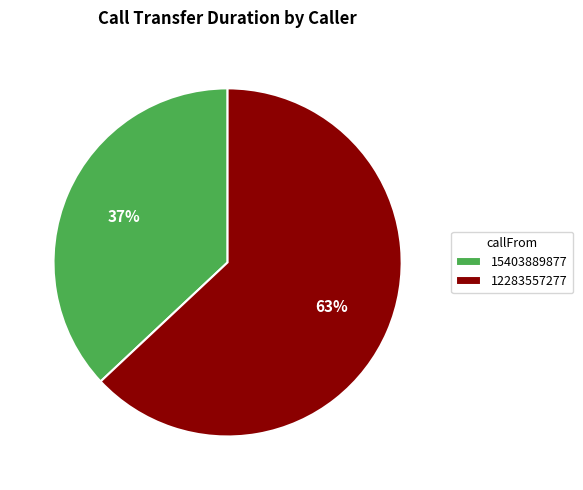

How many slices are in this pie chart?

2